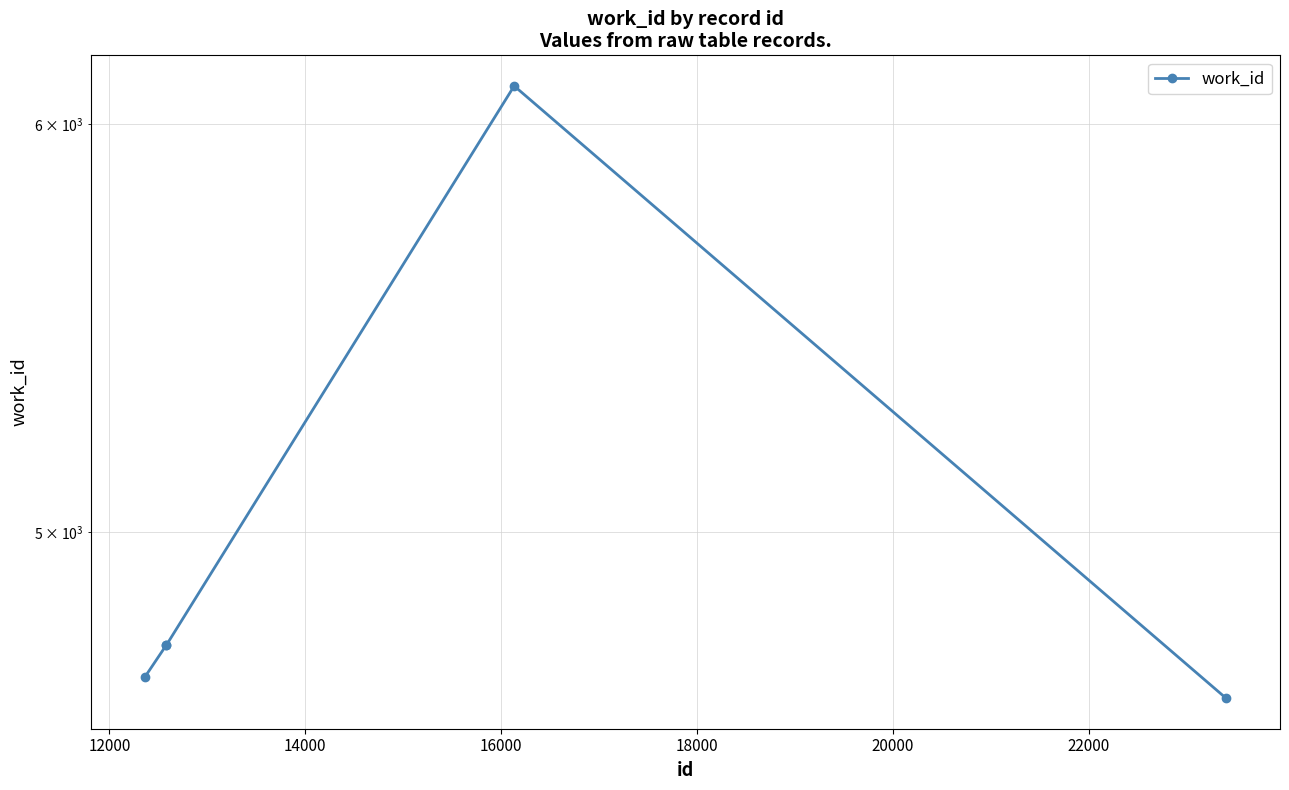

What is the smallest value displayed?

4643